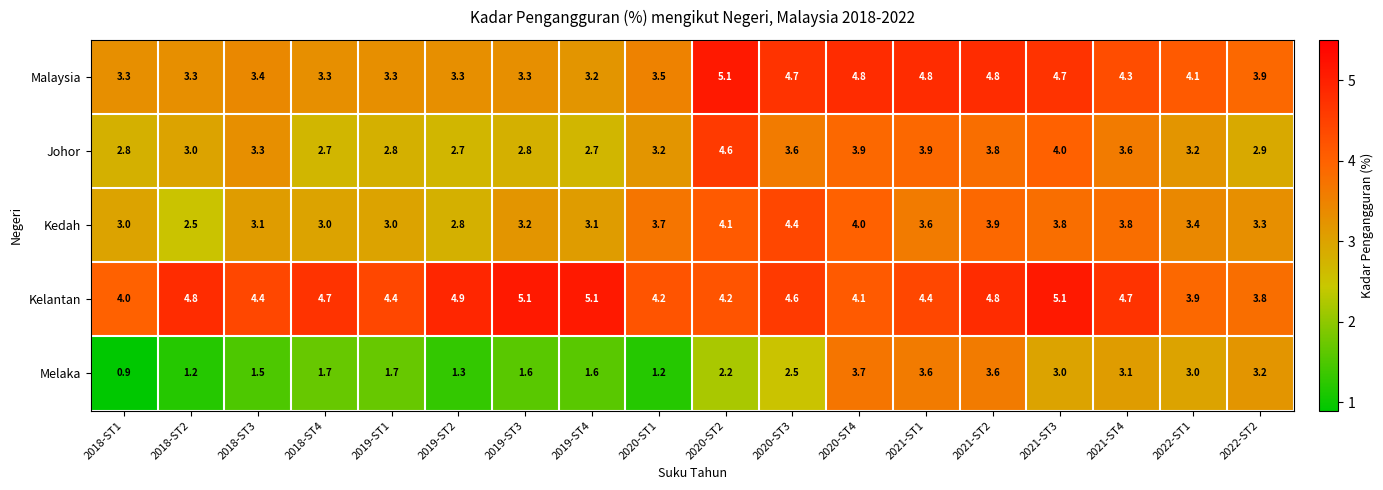

What is the difference between the maximum and minimum values in the Kedah series?

1.9